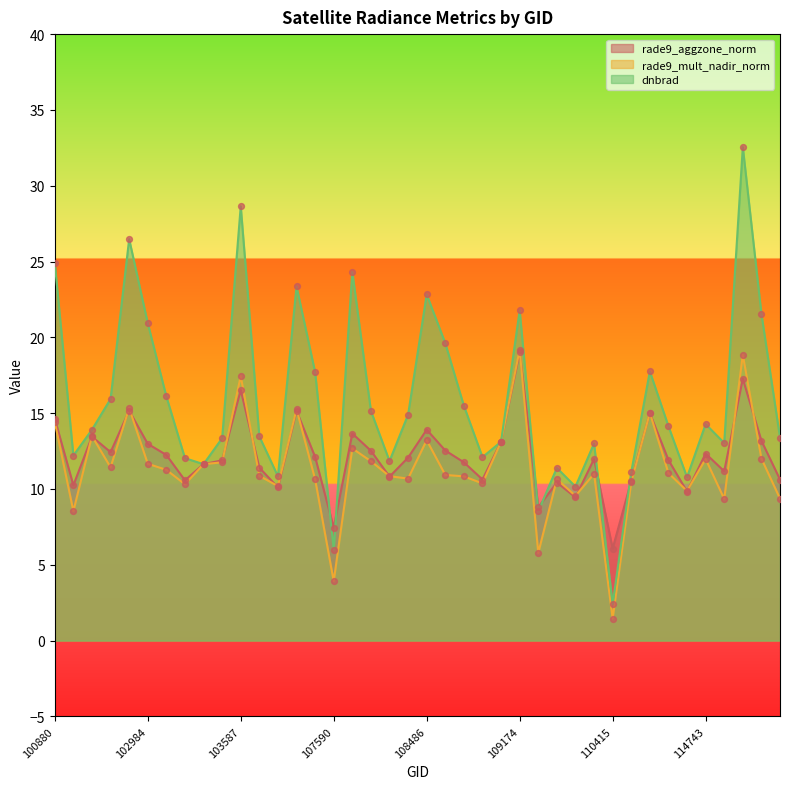

Which series contains the highest Y value?

dnbrad